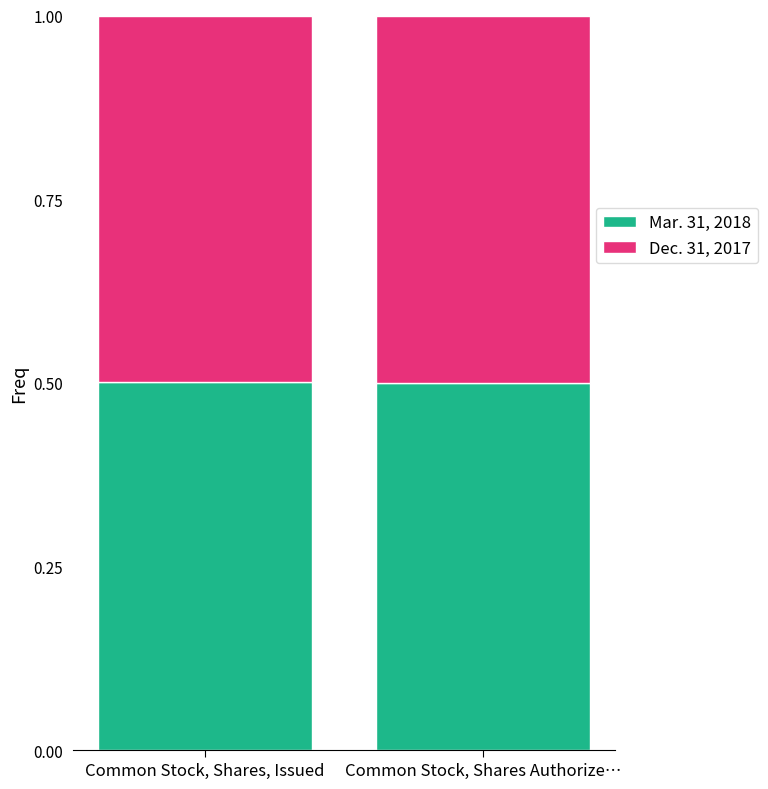

Is it true that Mar. 31, 2018 equals 0.5 at Common Stock, Shares, Issued?

True